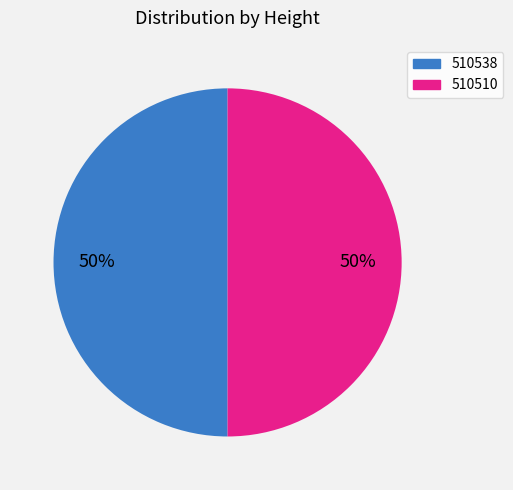

Count the number of slices in the pie.

2